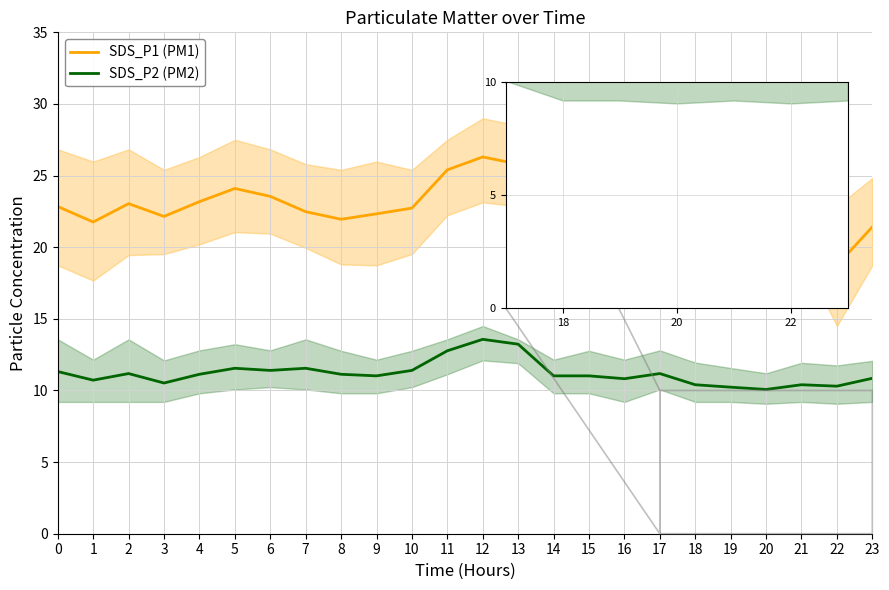

The SDS_P2 (PM2) series shows 4.7 at 0. True or false?

False